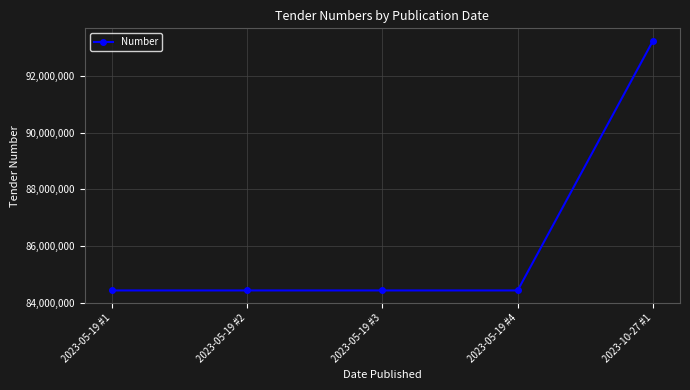

At which label does the data first exceed 84439500?

2023-05-19 #1